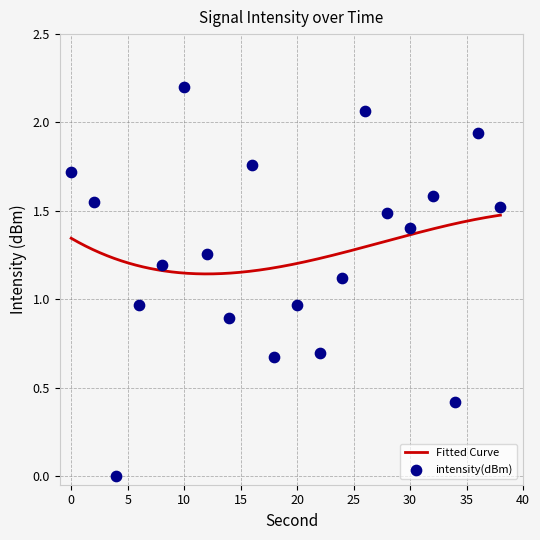

Between 2 and 34, which is larger?

2